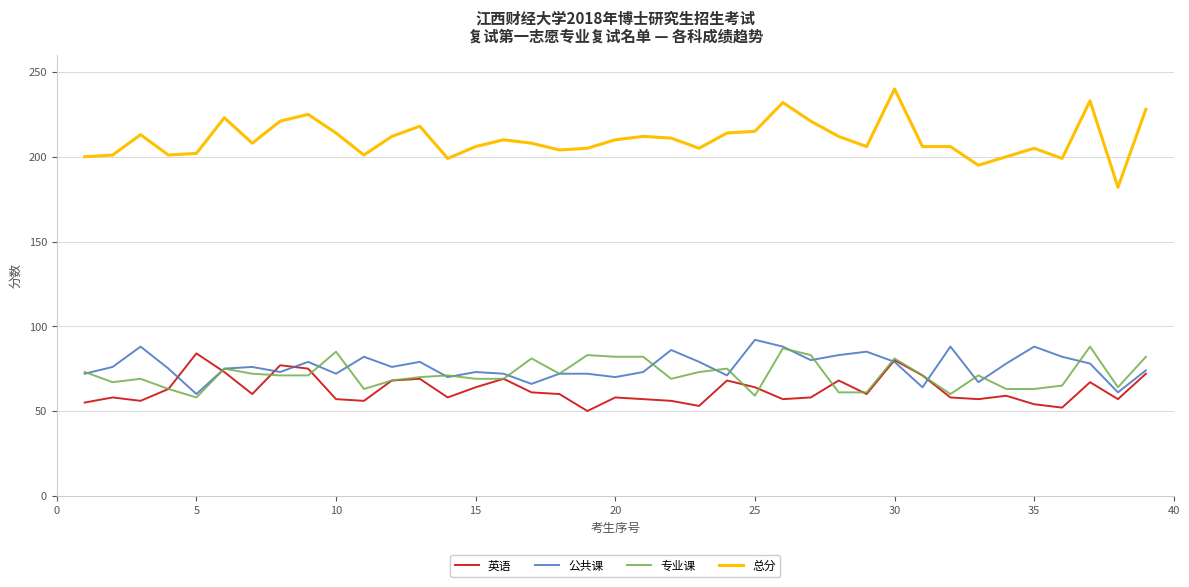

What is the maximum value for 公共课?

92